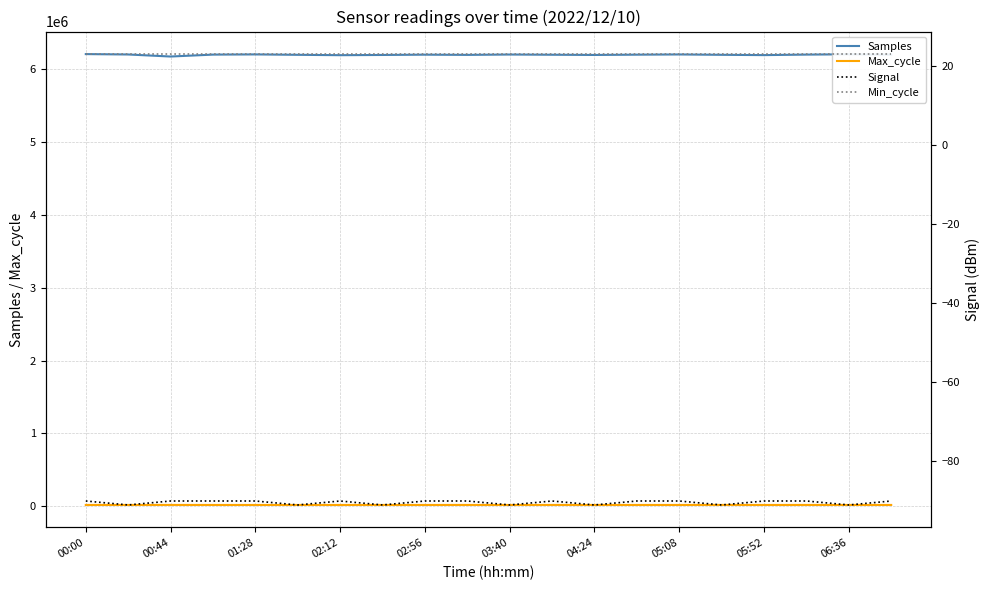

What is the average value of the Signal series?

-90